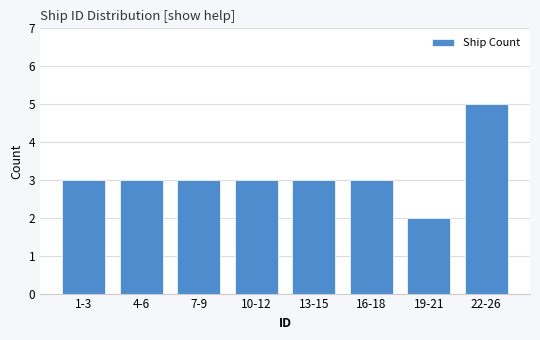

Reading left to right, list all the values displayed in this chart.

3	3	3	3	3	3	2	5